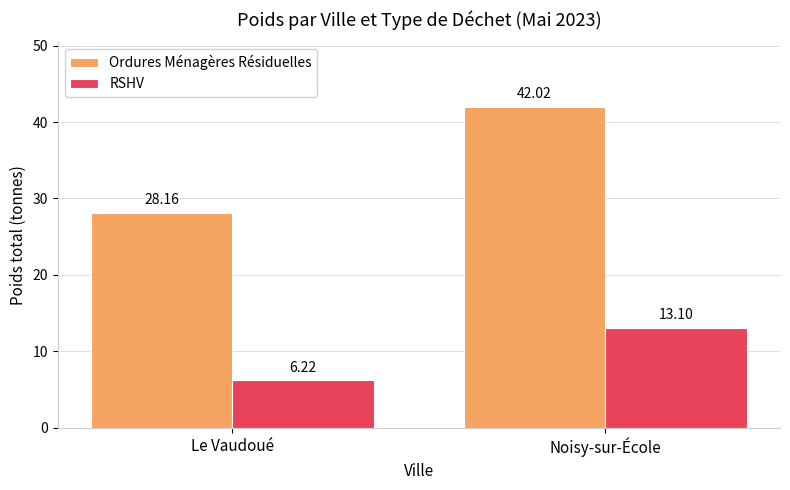

What is the sum of the Ordures Ménagères Résiduelles values at Le Vaudoué and Noisy-sur-École?

70.2